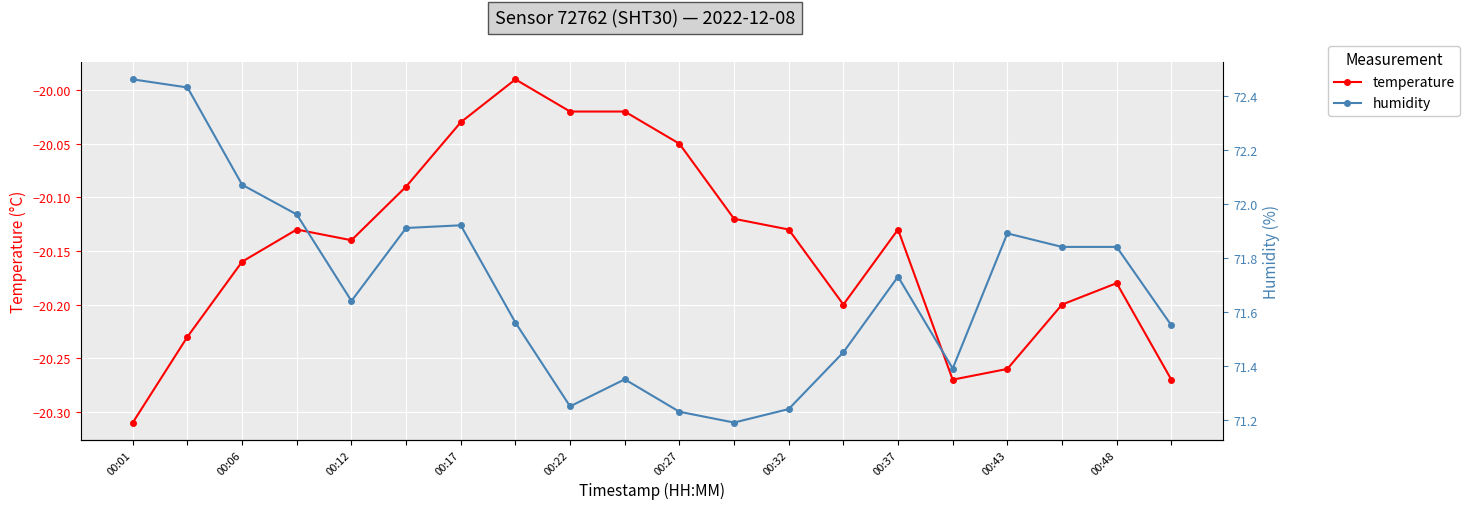

Reading right to left, transcribe all the data shown in this chart.

temperature: -20.3	-20.2	-20.2	-20.3	-20.3	-20.1	-20.2	-20.1	-20.1	-20.1	-20.0	-20.0	-20.0	-20.0	-20.1	-20.1	-20.1	-20.2	-20.2	-20.3
humidity: 71.5	71.8	71.8	71.9	71.4	71.7	71.5	71.2	71.2	71.2	71.3	71.2	71.6	71.9	71.9	71.6	72.0	72.1	72.4	72.5